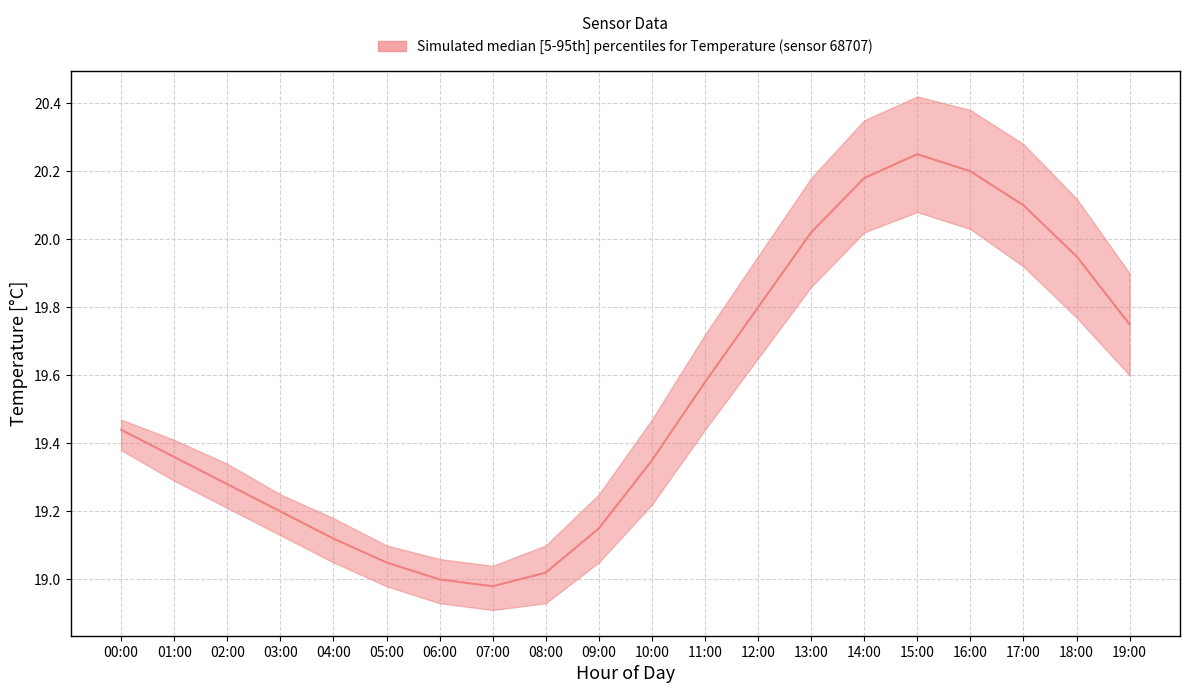

Reading right to left, transcribe all the data shown in this chart.

temperature_median: 19.8	19.9	20.1	20.2	20.2	20.2	20.0	19.8	19.6	19.4	19.1	19.0	19.0	19.0	19.1	19.1	19.2	19.3	19.4	19.4
temperature_upper: 19.9	20.1	20.3	20.4	20.4	20.4	20.2	19.9	19.7	19.5	19.2	19.1	19.0	19.1	19.1	19.2	19.2	19.3	19.4	19.5
temperature_lower: 19.6	19.8	19.9	20.0	20.1	20.0	19.9	19.6	19.4	19.2	19.1	18.9	18.9	18.9	19.0	19.1	19.1	19.2	19.3	19.4